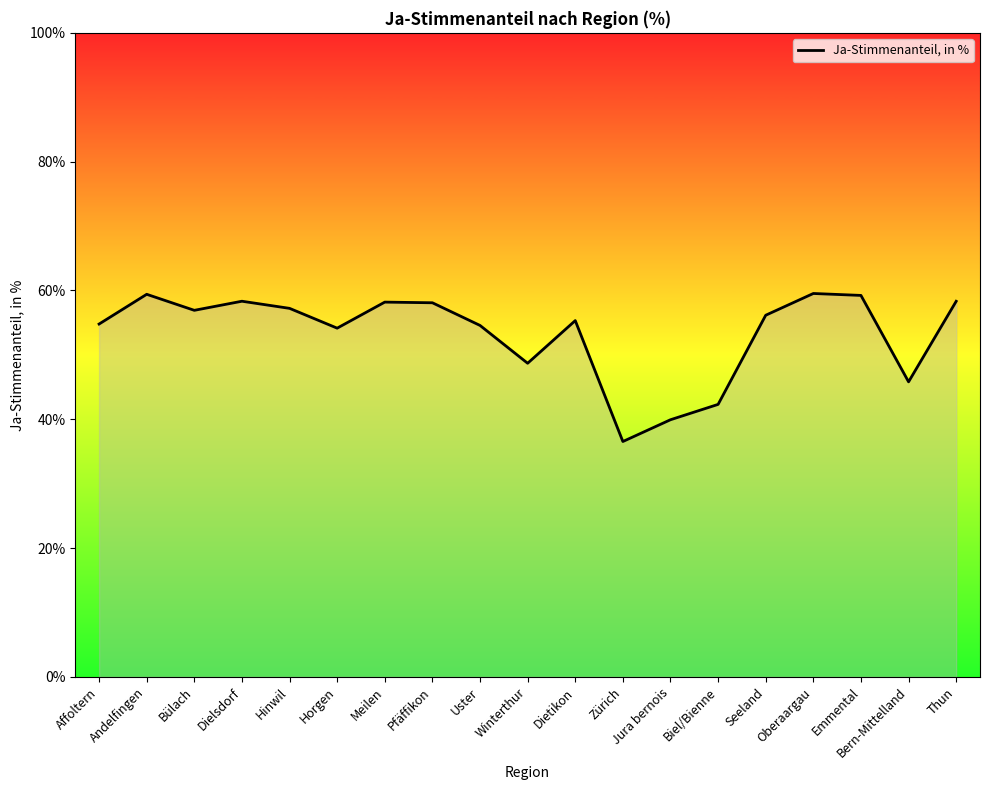

Which has a higher value, Meilen or Dietikon?

Meilen